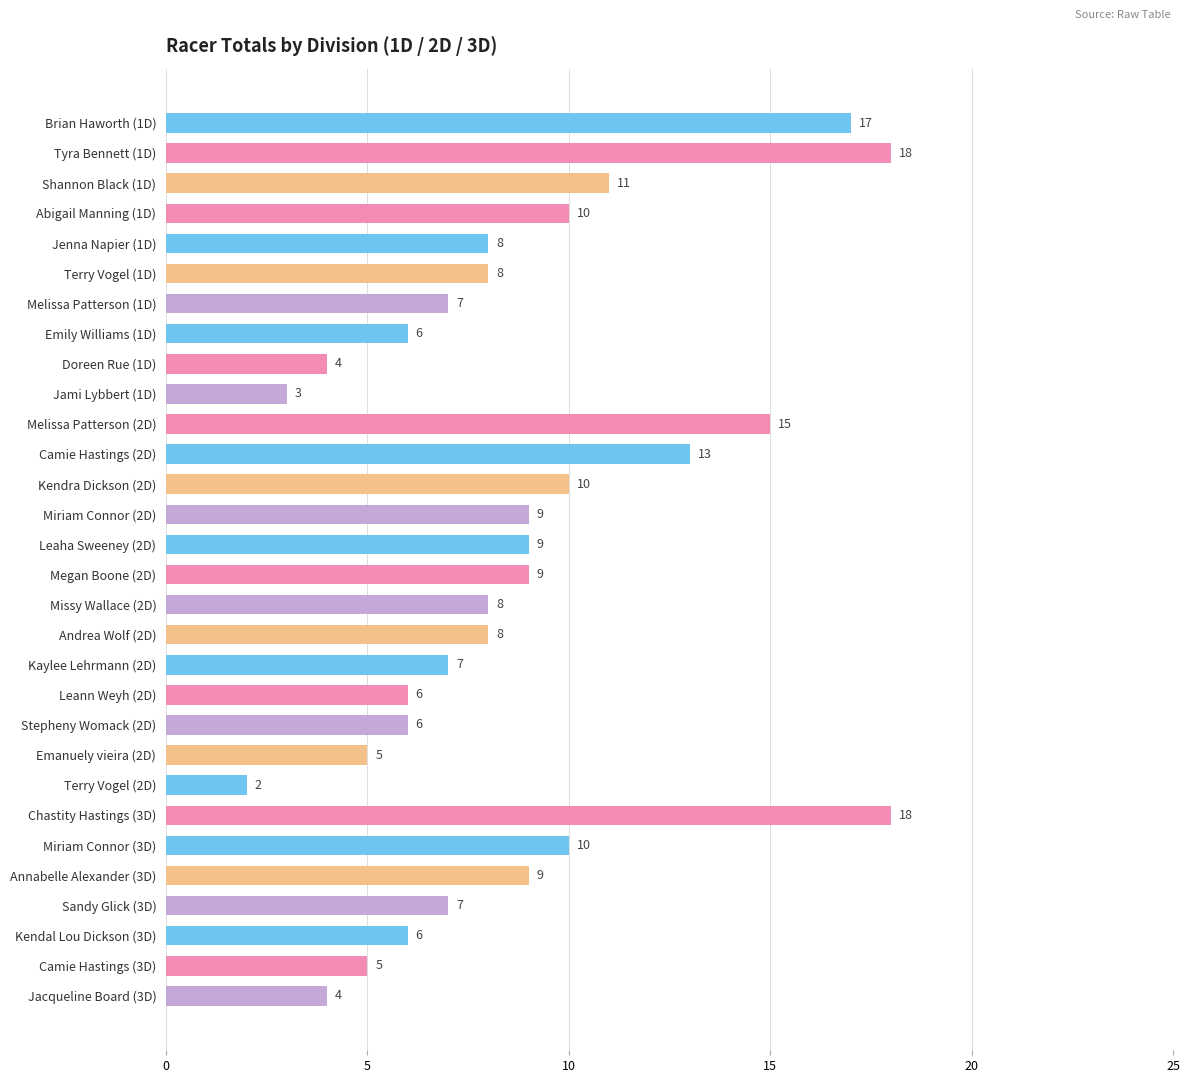

What is the difference between the maximum and minimum values?

16